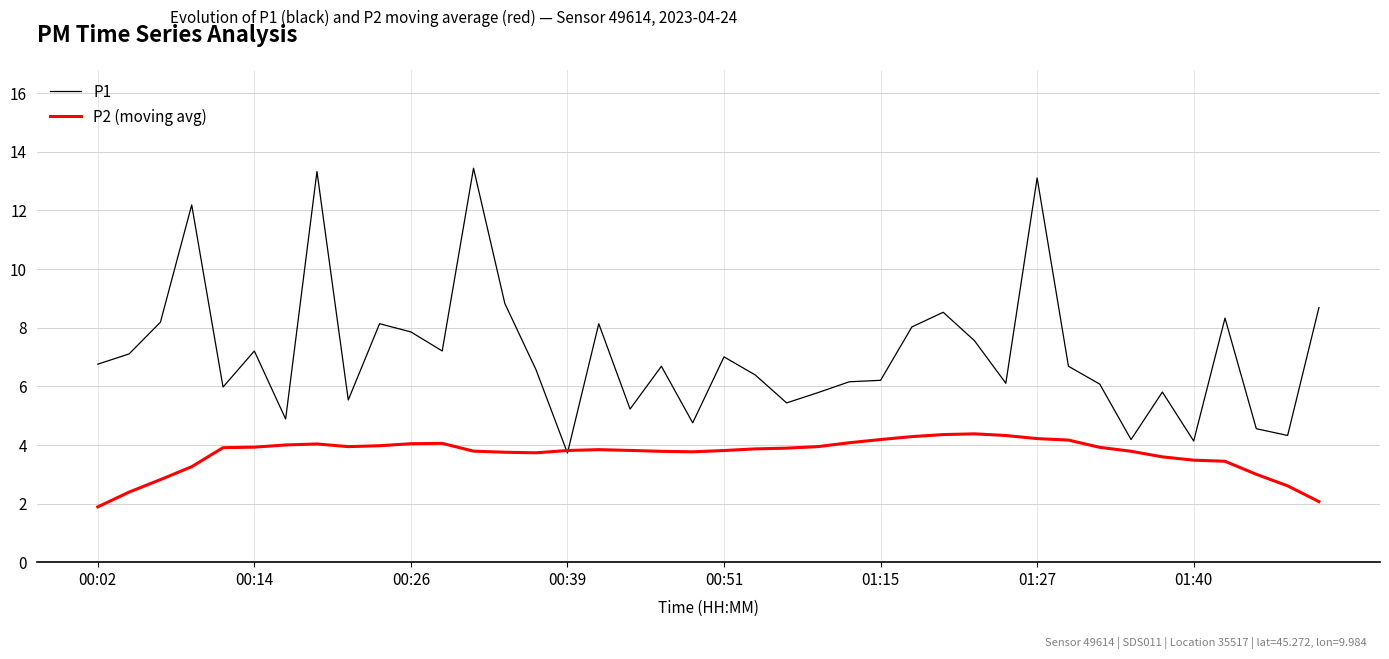

Which series has the largest total across all categories?

P1